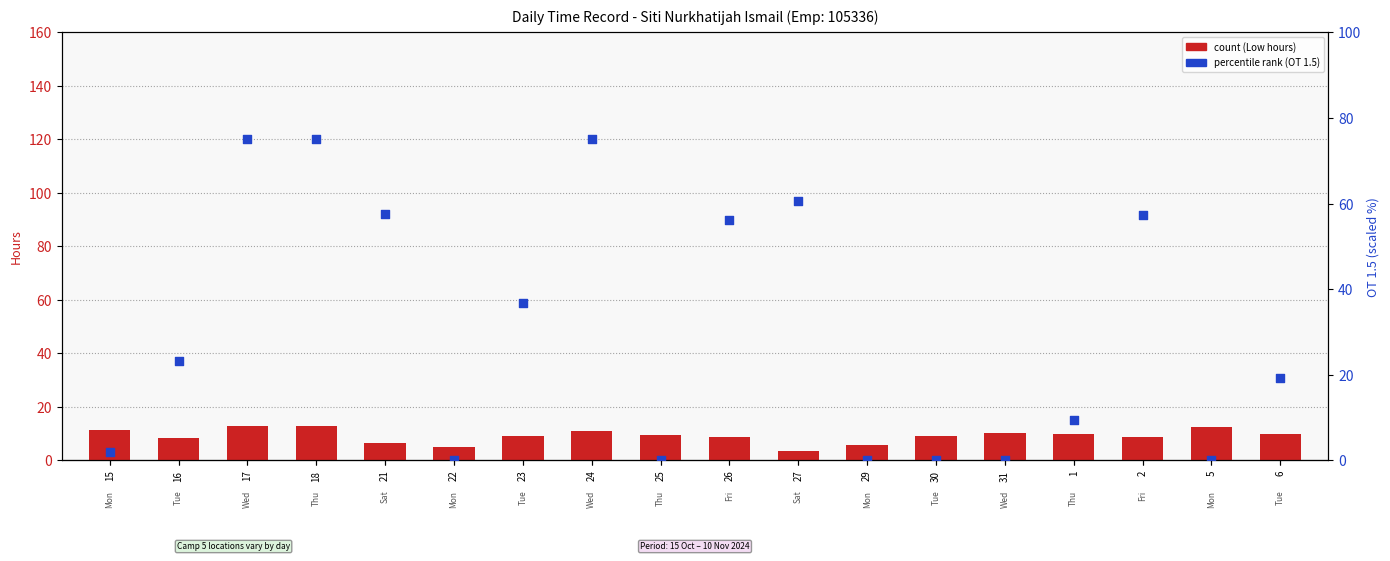

Which series has the largest total across all categories?

percentile rank (OT 1.5)